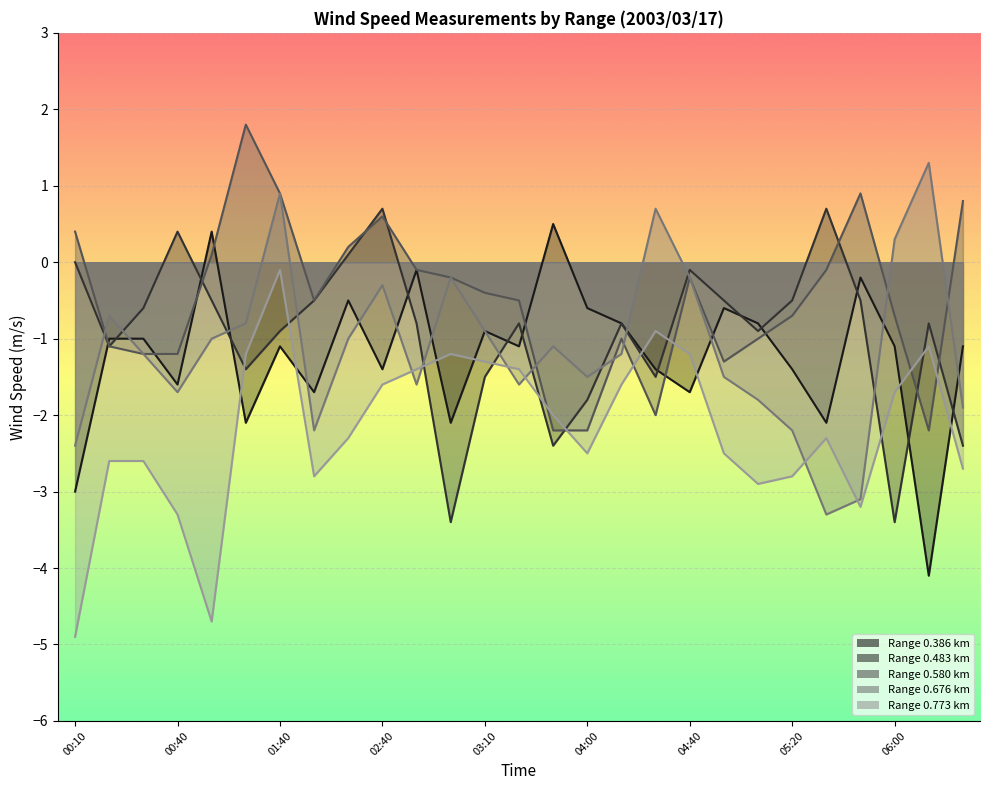

Which has a higher value, 03:10 or 04:40?

03:10